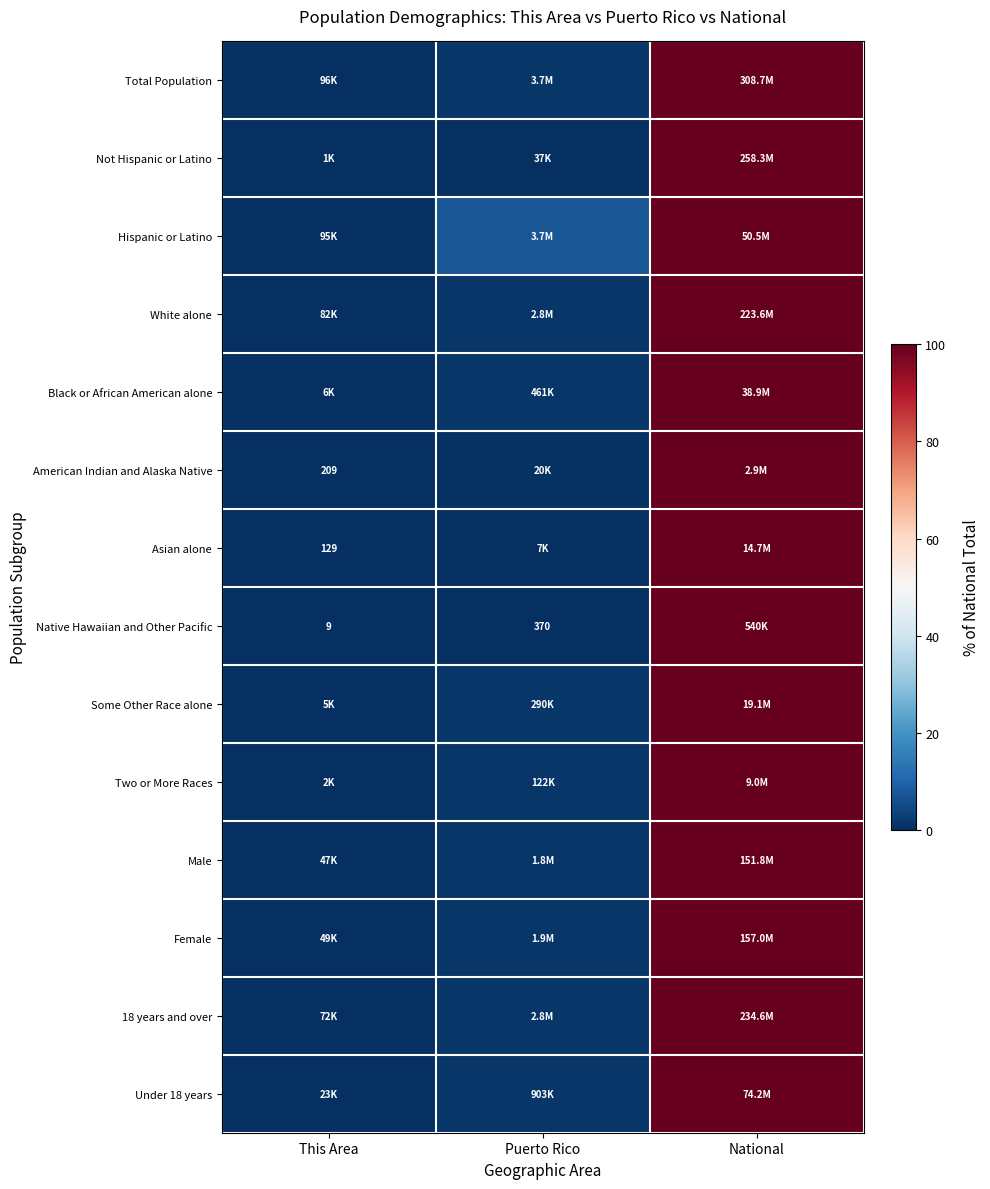

Is the value of Two or More Races at Puerto Rico greater than the value of Female at National?

No